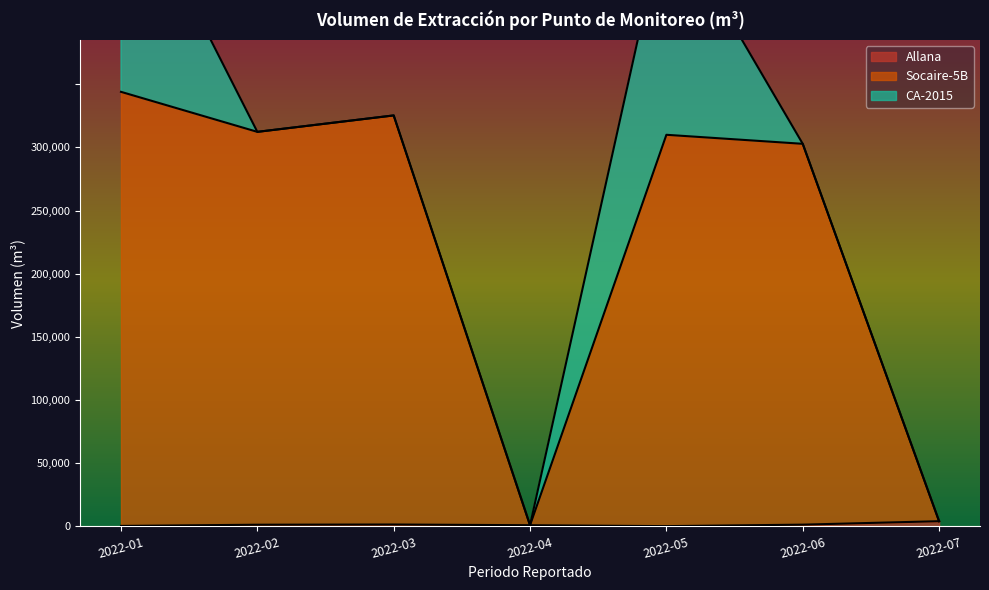

The value of Allana at 2022-01 is 174. True or false?

False